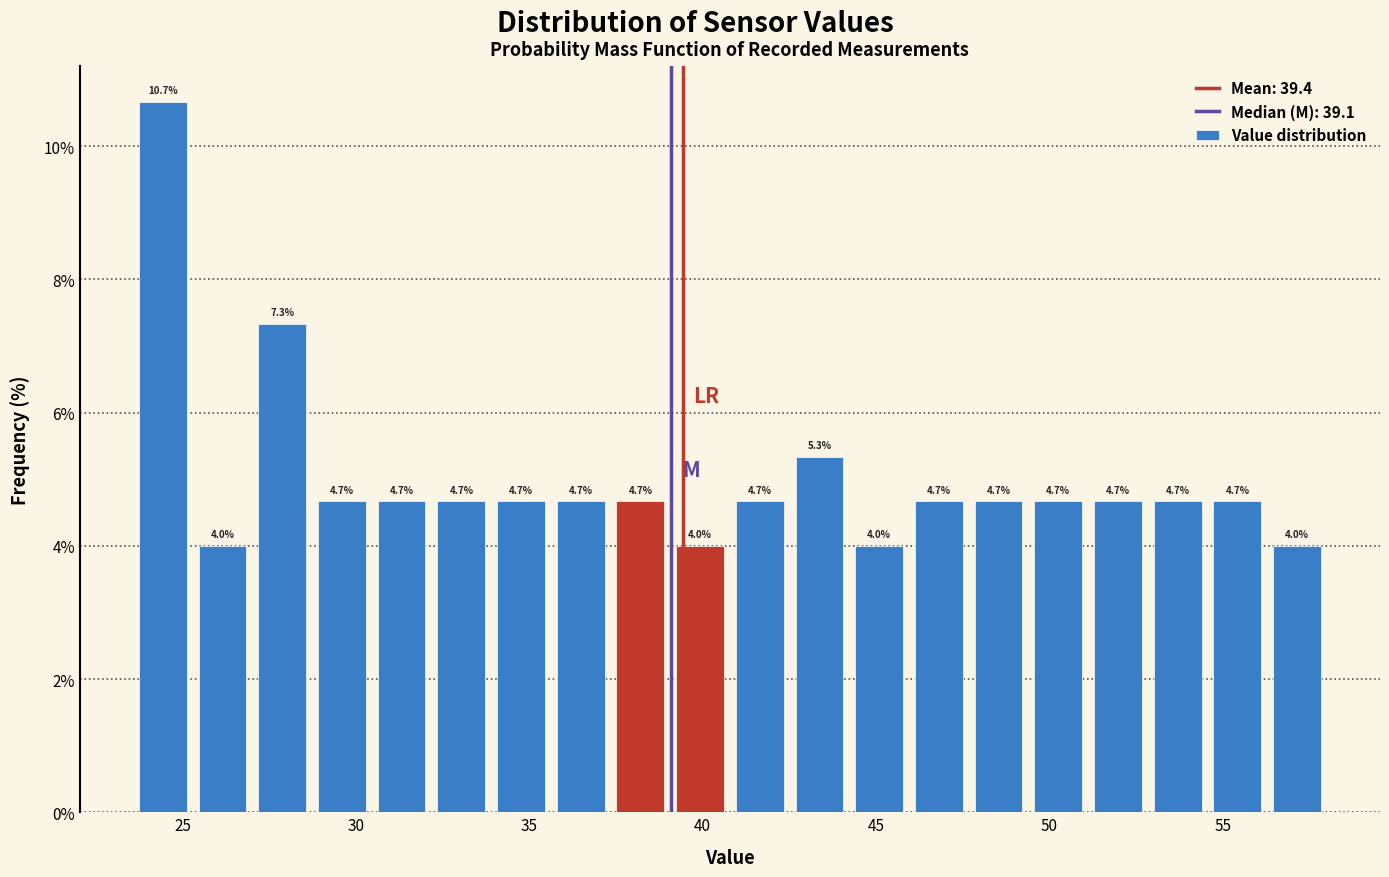

Around what value on the x-axis is the tallest bar? Give the approximate position of its centre, as read against the axis.

24.5